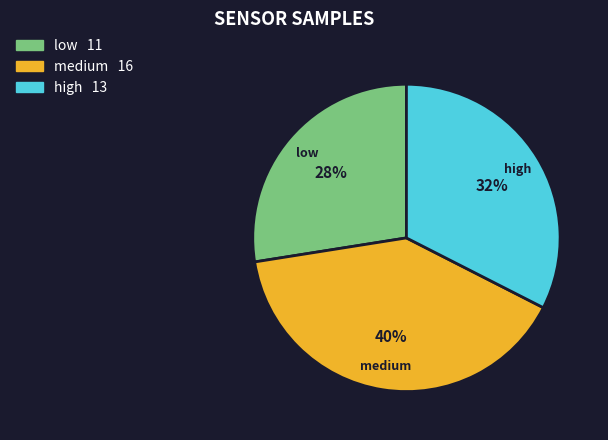

To the nearest percent, what percentage of the pie is low?

27%